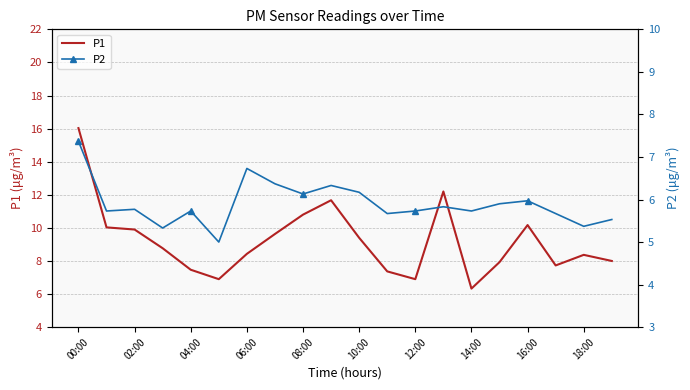

Reading left to right, extract all data points from this chart.

P1: 16.0	10.0	9.9	8.8	7.5	6.9	8.4	9.6	10.8	11.7	9.4	7.4	6.9	12.2	6.3	7.9	10.2	7.7	8.4	8.0
P2: 7.4	5.7	5.8	5.3	5.7	5.0	6.7	6.4	6.1	6.3	6.2	5.7	5.7	5.8	5.7	5.9	6.0	5.7	5.4	5.5